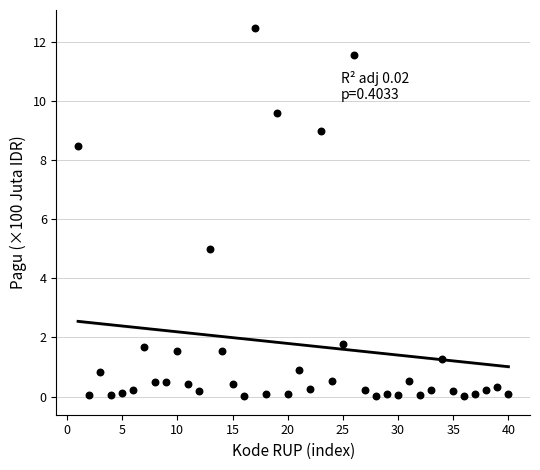

What is the range of Y values (max minus min)?

12.4